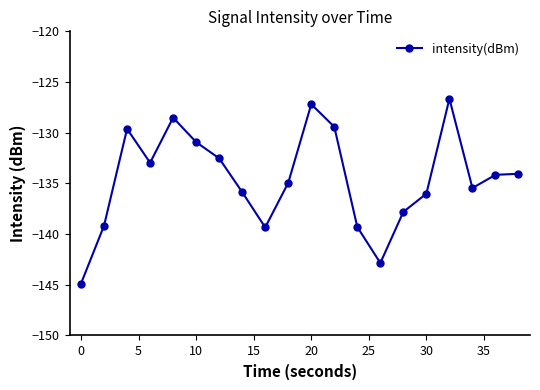

What is the maximum value shown in the chart?

-126.7